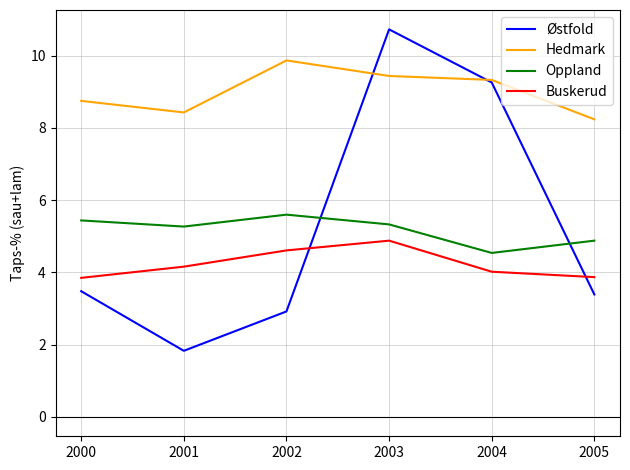

At which category does the chart reach its minimum across all series?

2001